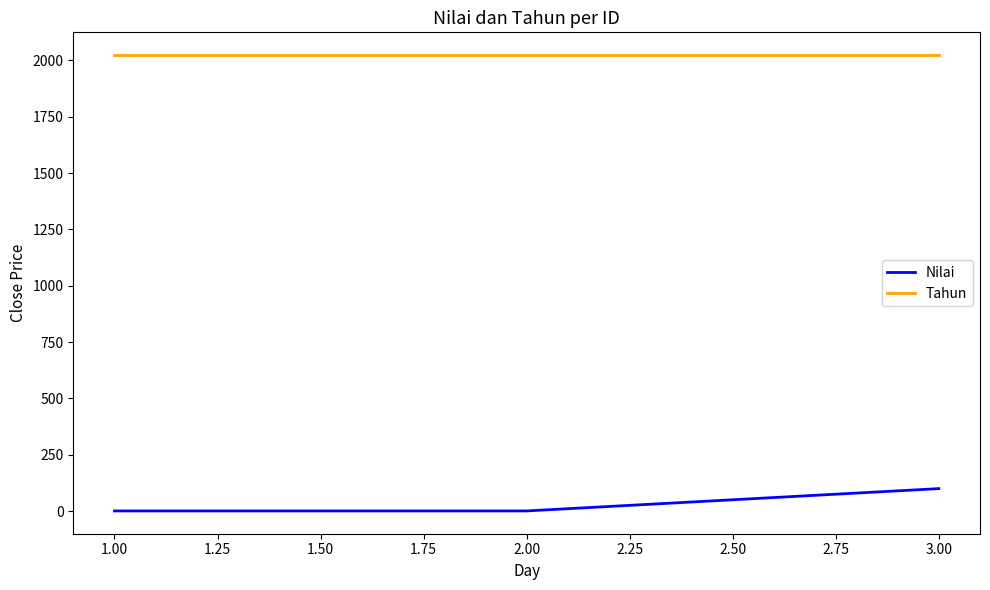

Rank the series by their maximum value, from highest to lowest.

Tahun, Nilai